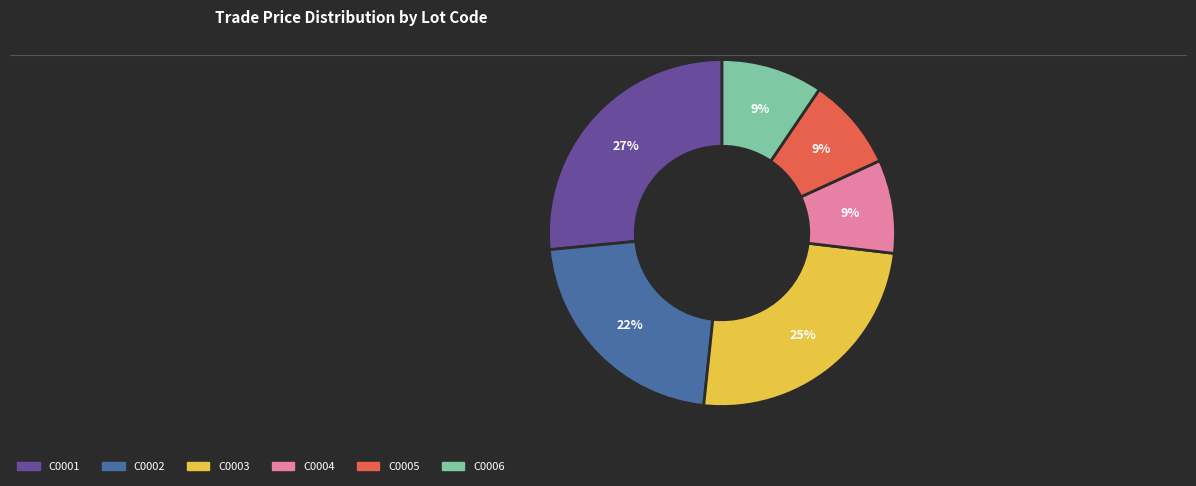

The C0004 slice represents 9% of the pie. True or false?

True